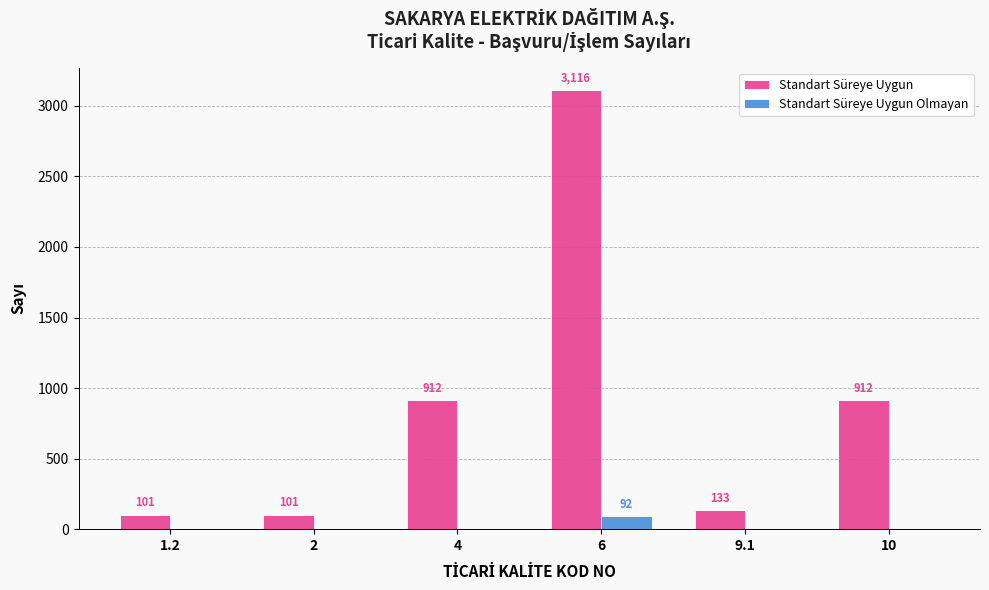

What are all the series names shown in the legend?

Standart Süreye Uygun, Standart Süreye Uygun Olmayan